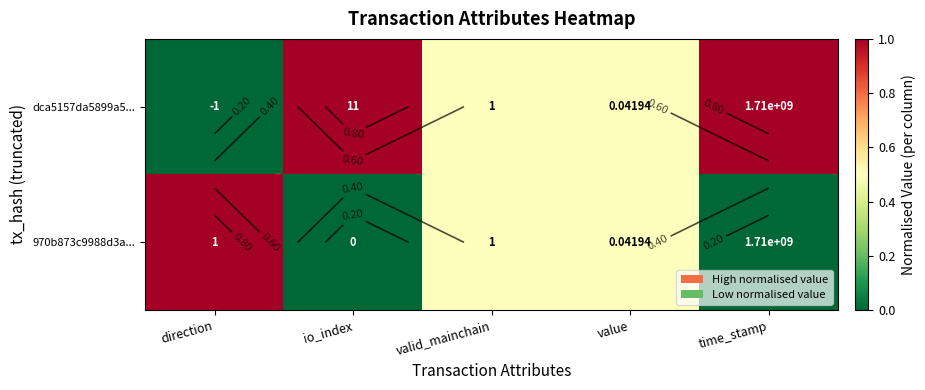

How many positive values does the dca5157da5899a5... series have?

4